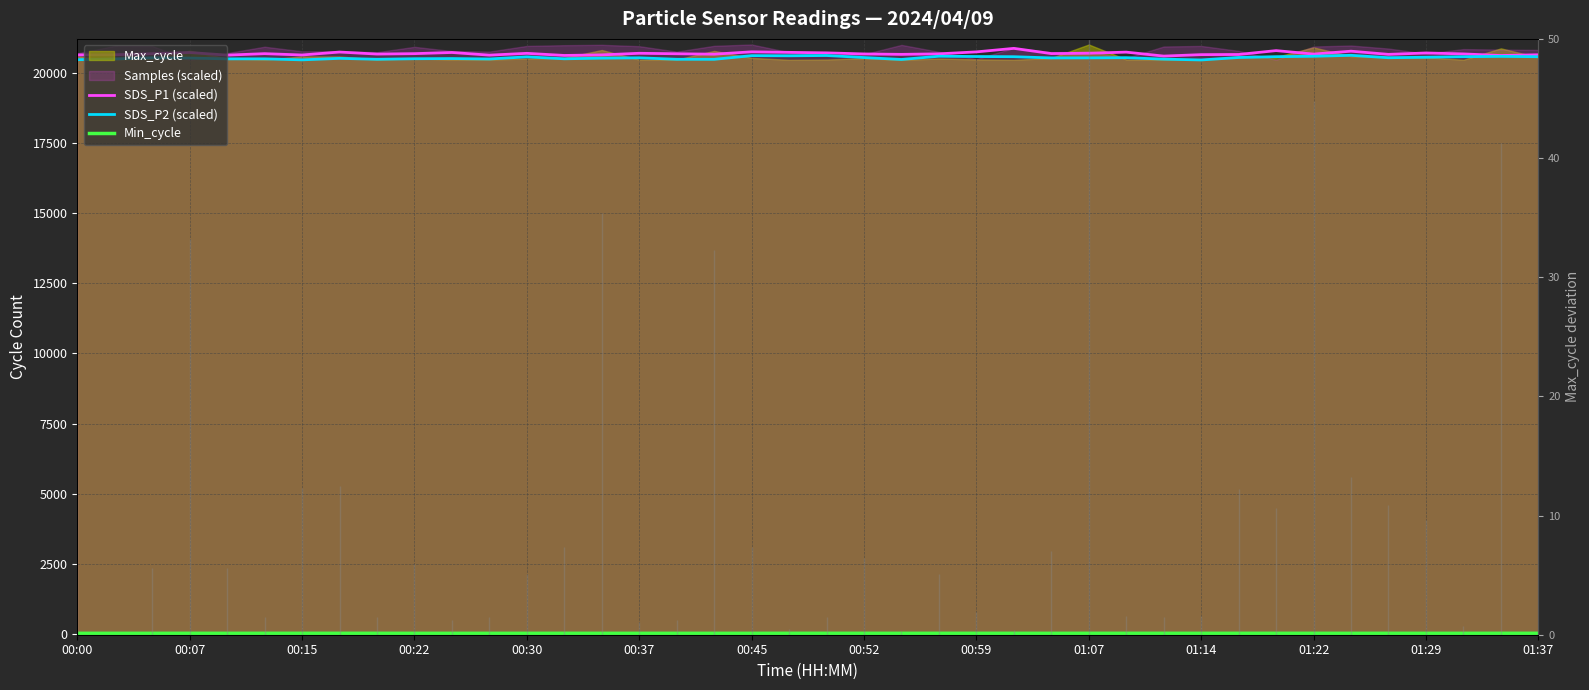

How many lines are shown in the chart?

3